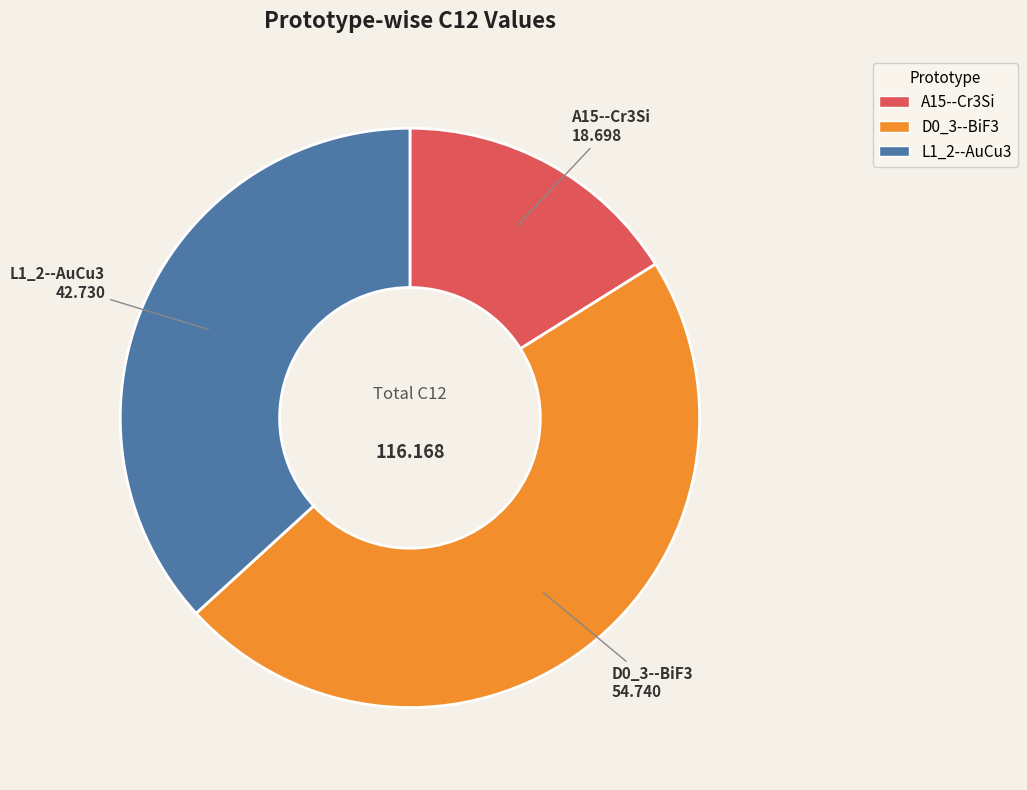

Is the sum of L1_2--AuCu3 and A15--Cr3Si greater than half?

Yes